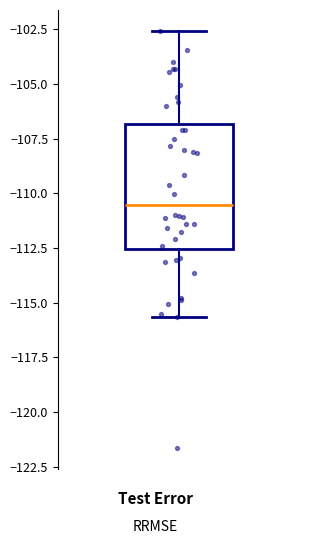

Read this box plot against the y-axis: the position of the median line, the range covered by the box, and the ends of both whiskers. The values are not printed on the chart, so give them approximately, as read against the axis.

median -110.5, box -112.5 to -107.0, whiskers -115.5 to -102.5